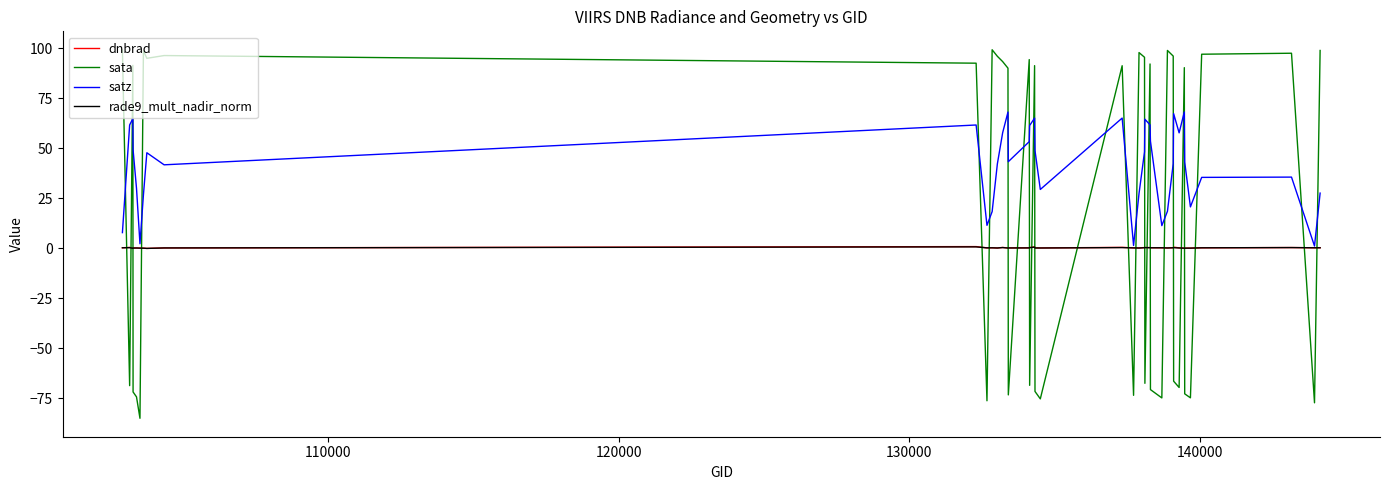

What is the highest value of the sata series?

99.4